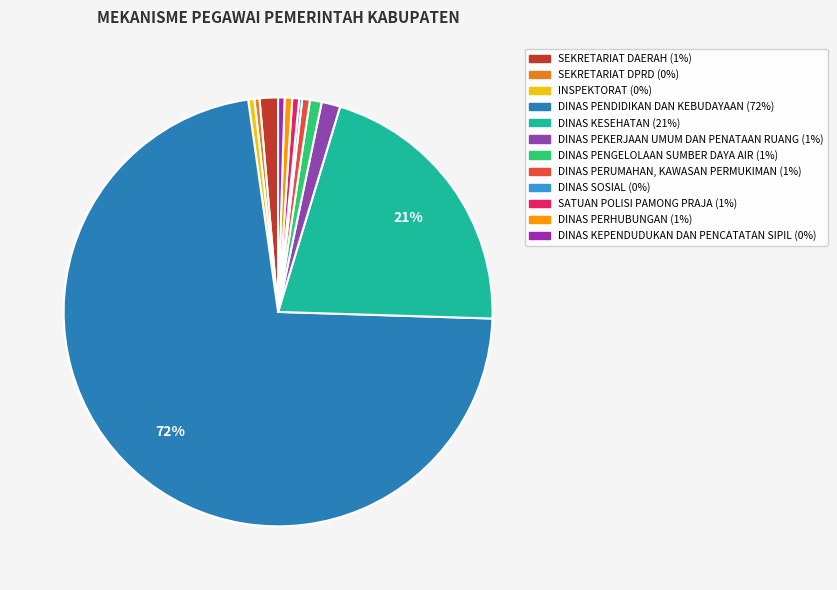

What is the largest slice in the pie chart?

DINAS PENDIDIKAN DAN KEBUDAYAAN